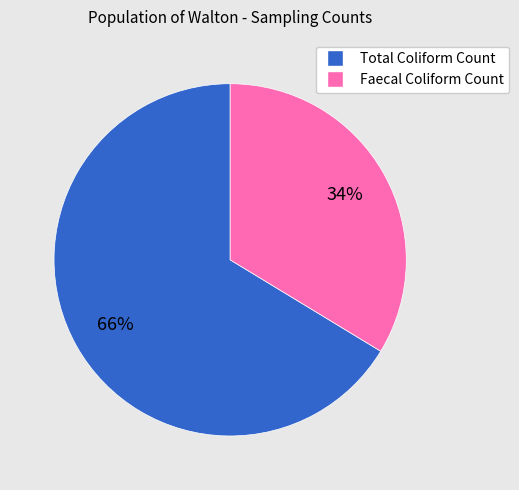

The Faecal Coliform Count slice represents 34% of the pie. True or false?

True